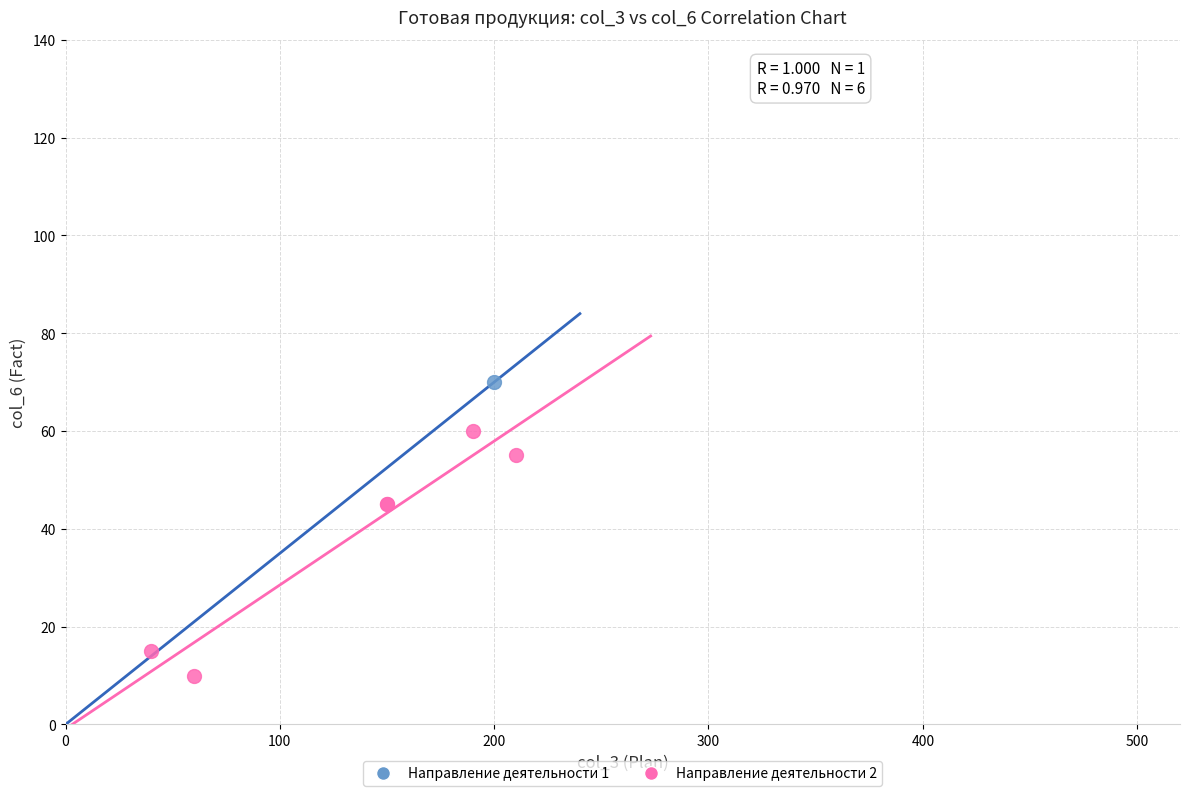

What are all the series names shown in the legend?

Направление деятельности 1, Направление деятельности 2